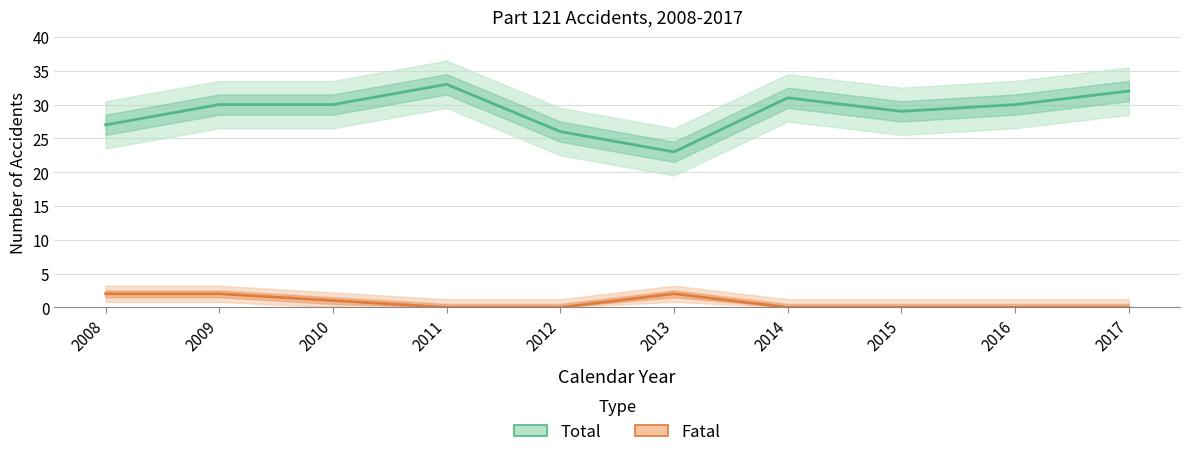

What are all the series names shown in the legend?

Total, Fatal